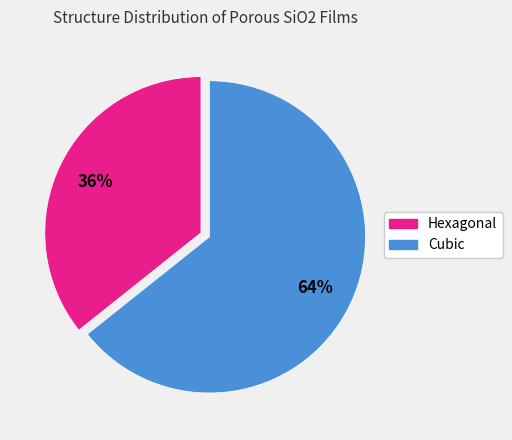

Does any single category account for the majority?

Yes